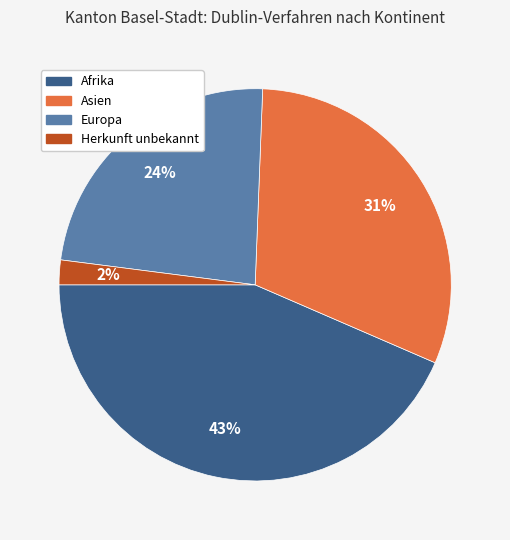

Is the sum of Asien and Afrika greater than half?

Yes